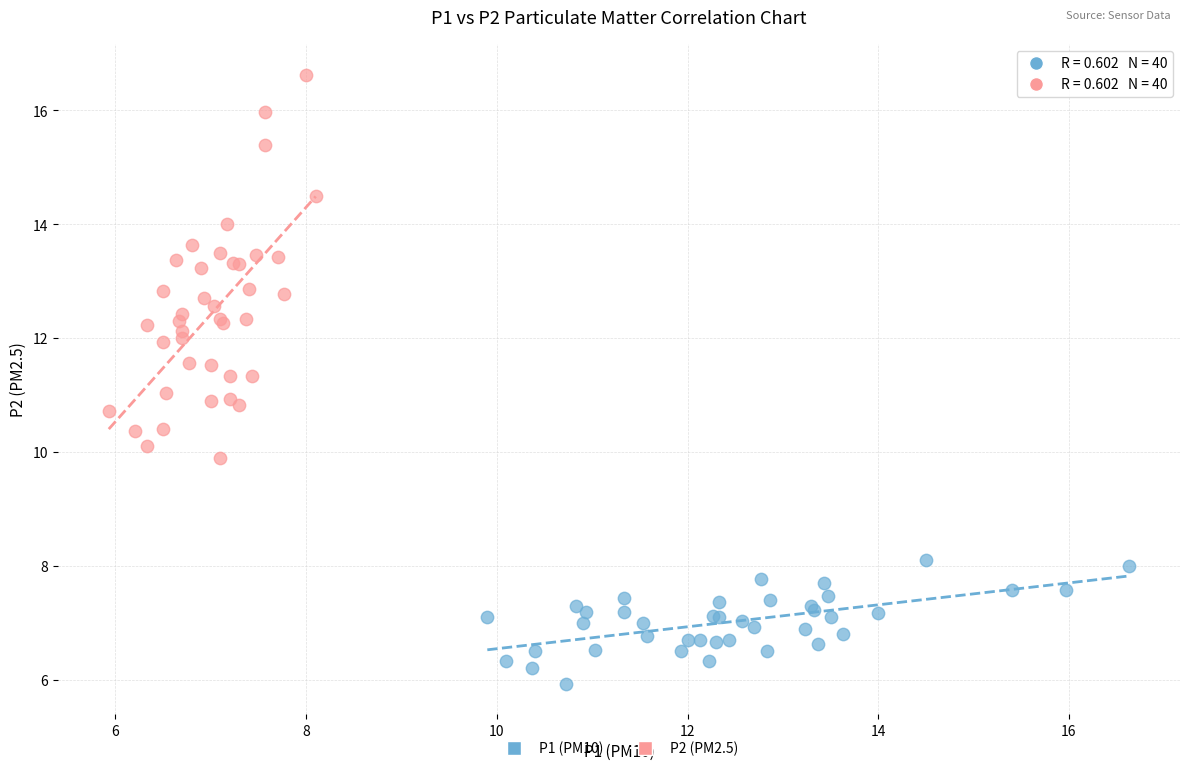

Which series has the largest Y range (max minus min)?

P2 (PM2.5)